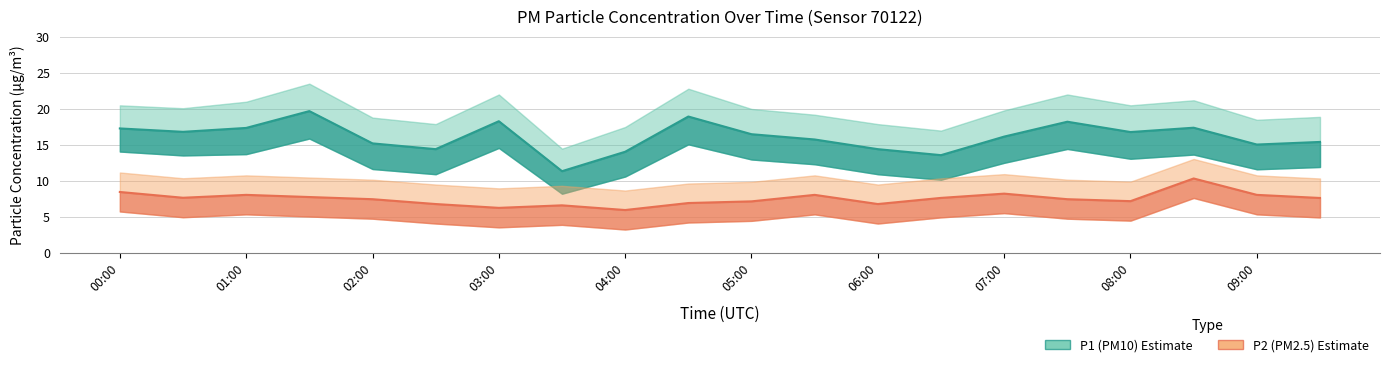

At which category does P1_lower reach its first local peak?

01:30